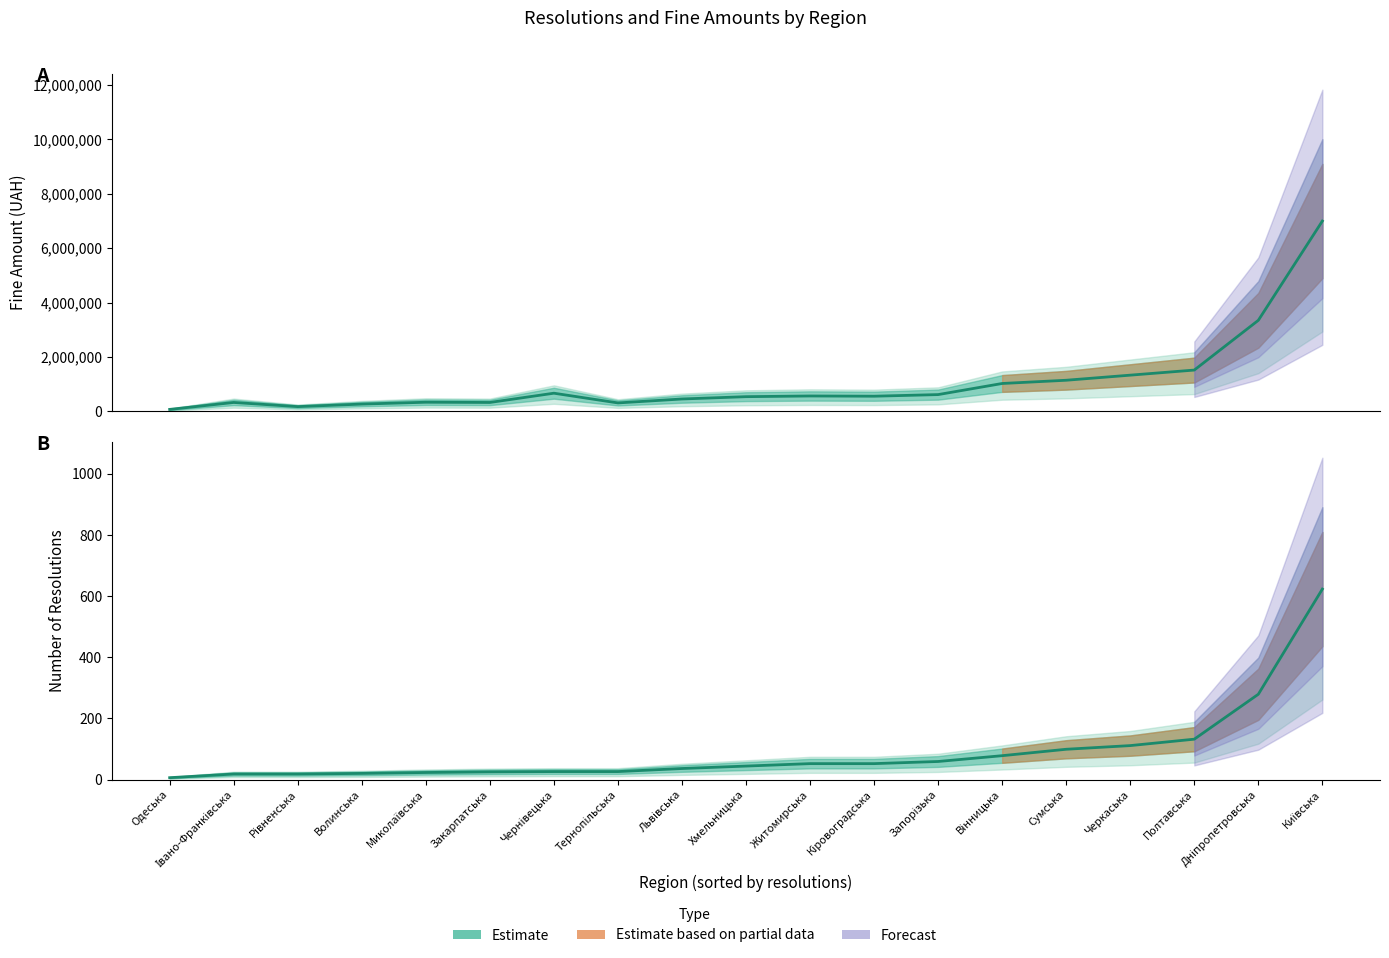

Which series has the largest range (max minus min)?

fineAmount